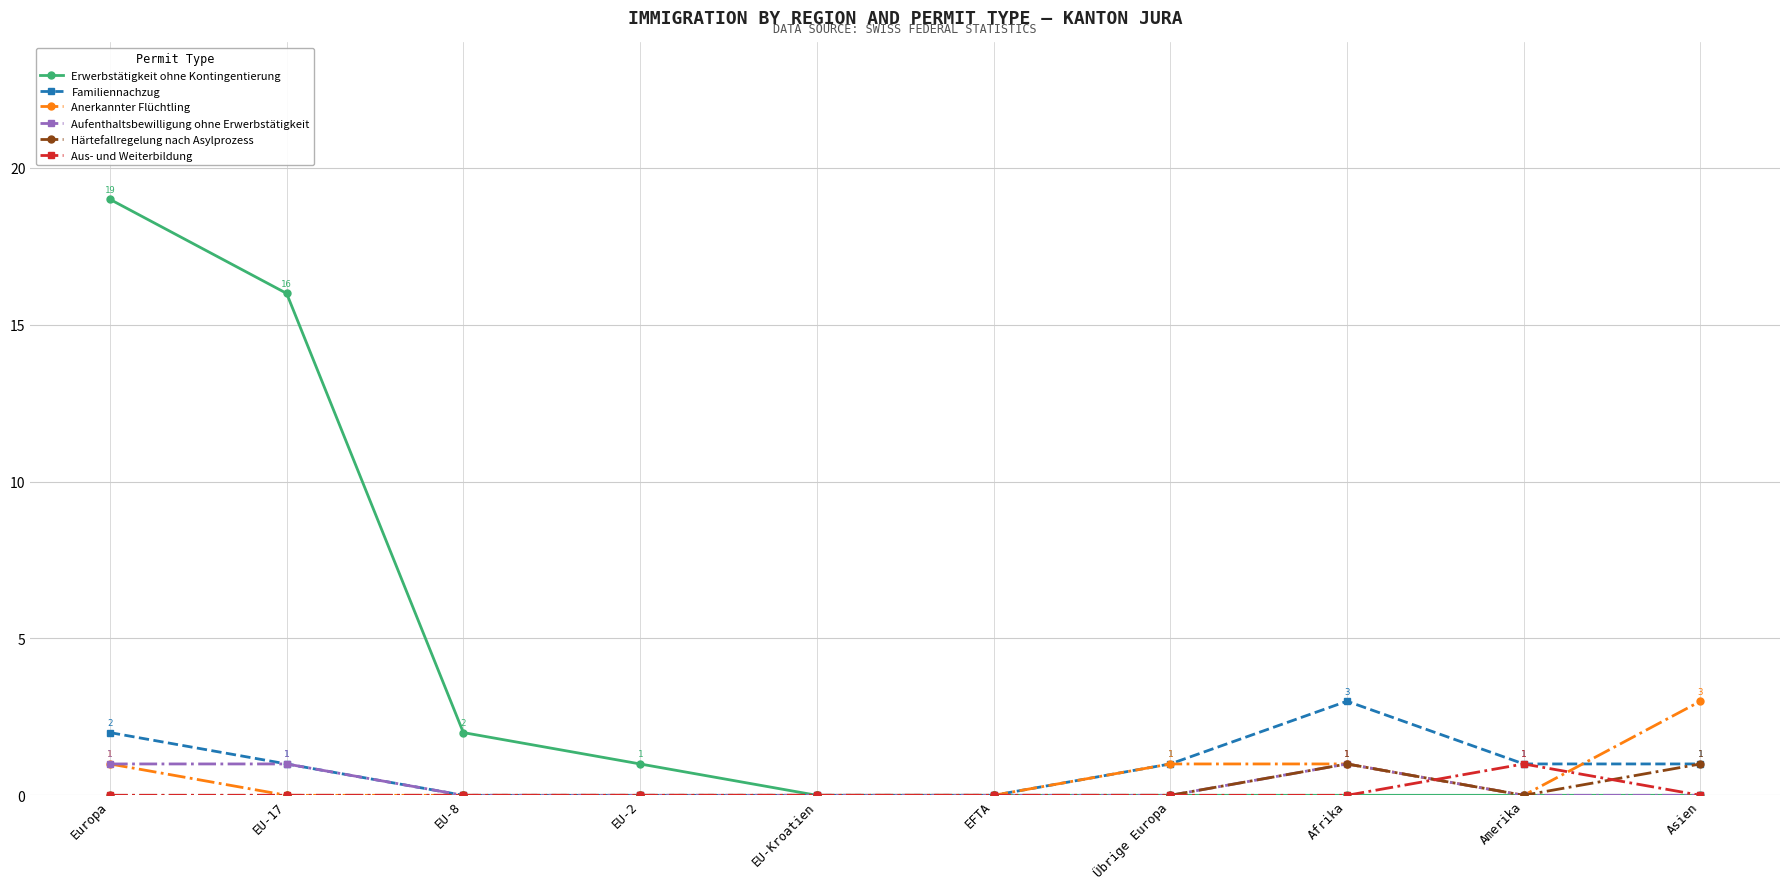

At which category is the sum across all series the highest?

Europa